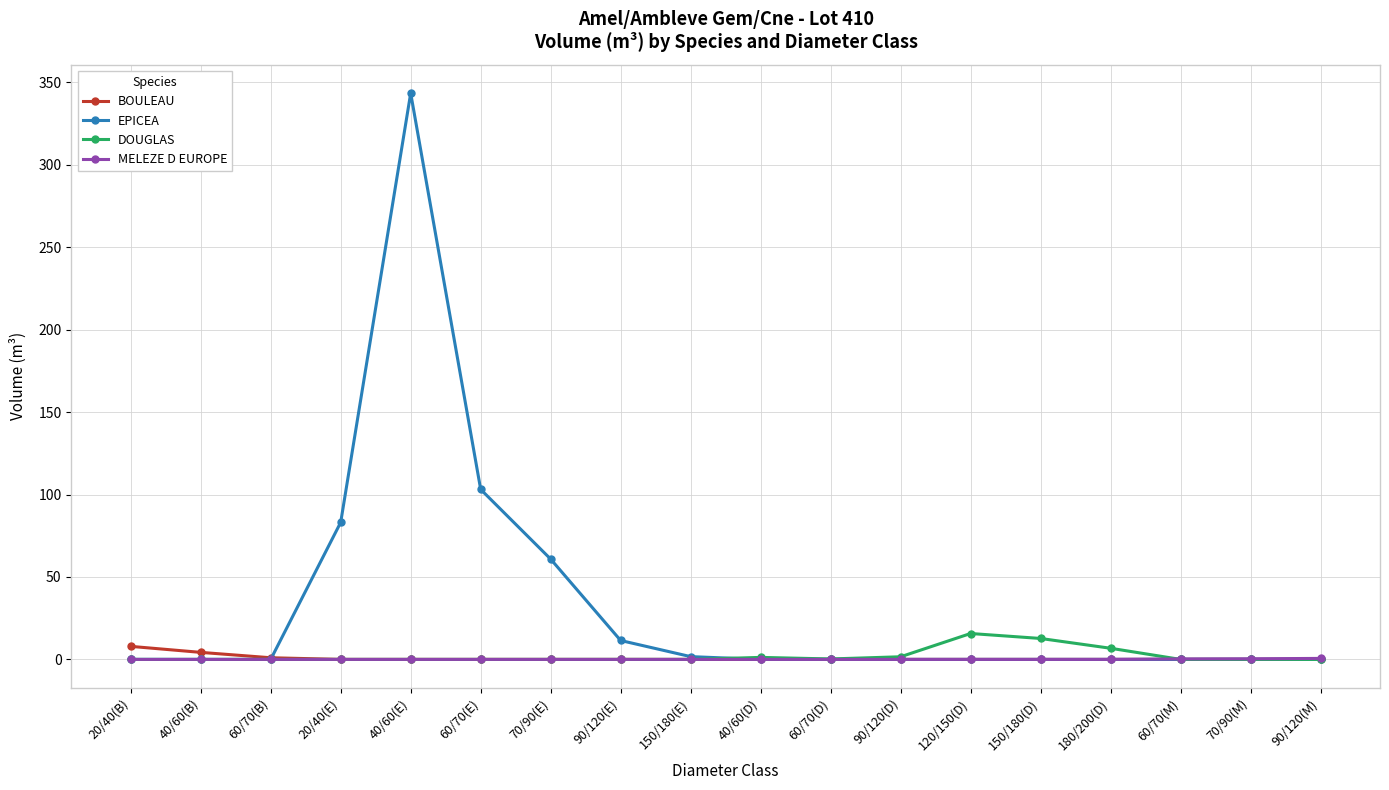

True or false: DOUGLAS has a value of 0.0 at 20/40(B).

True